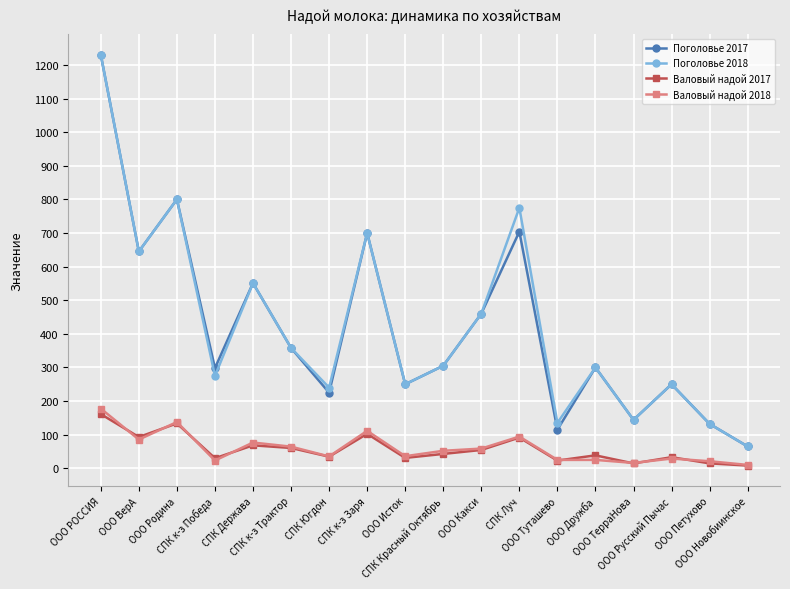

At how many categories does at least one series exceed 480?

6